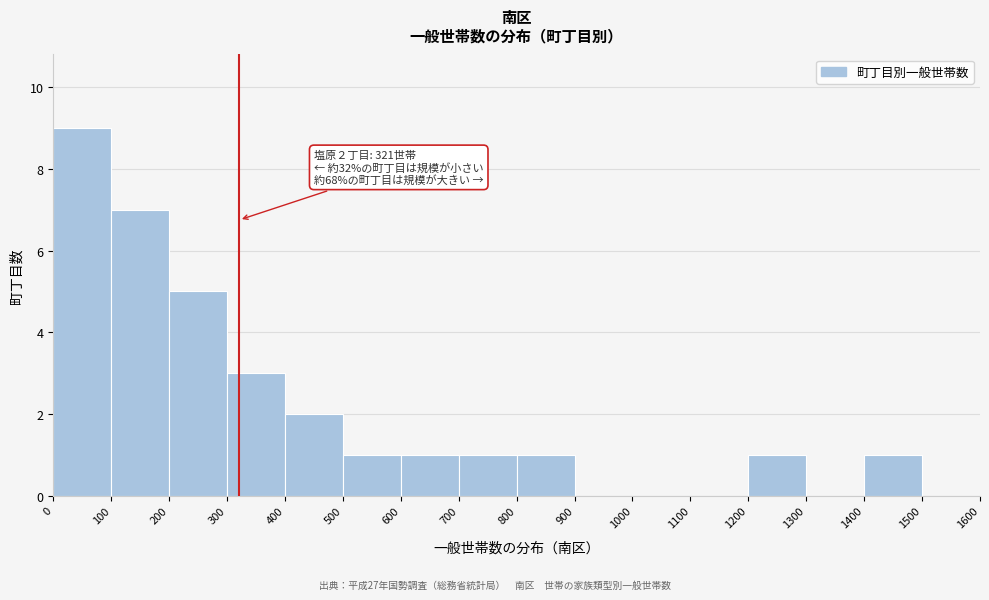

Over which range of the x-axis is the bar tallest?

0 to 100